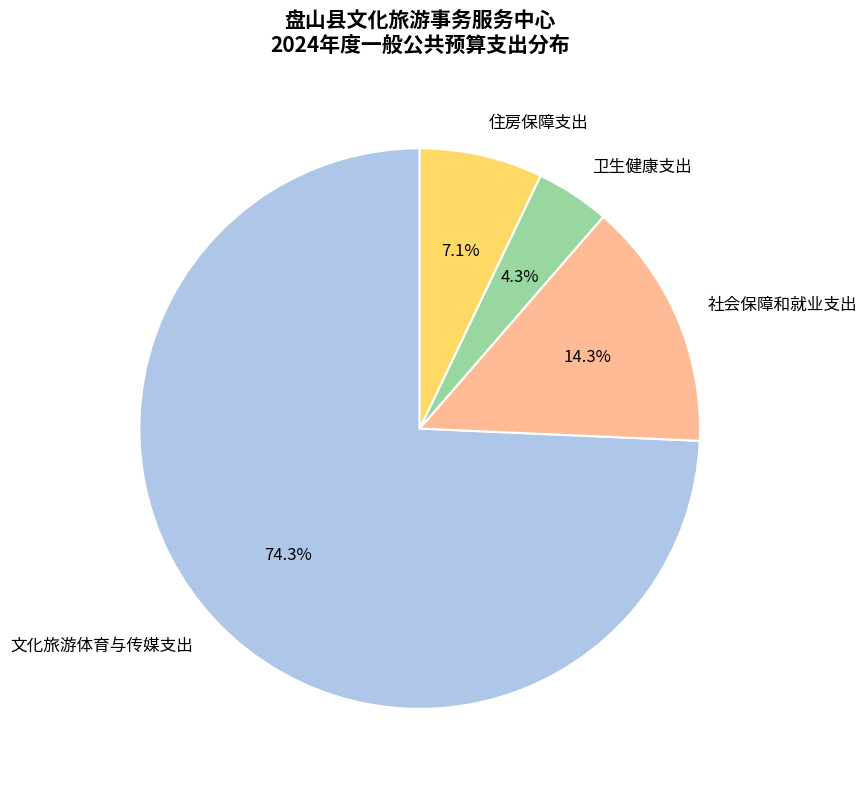

How many slices are in this pie chart?

4